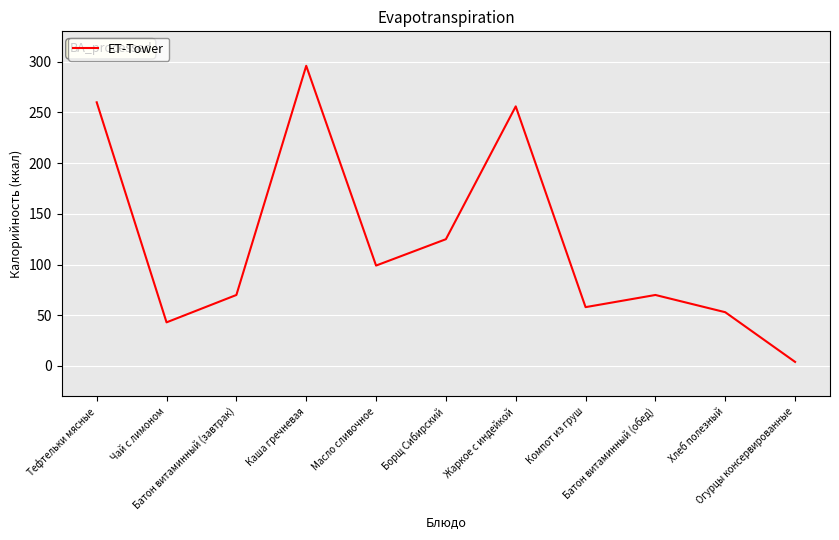

What is the average value?

121